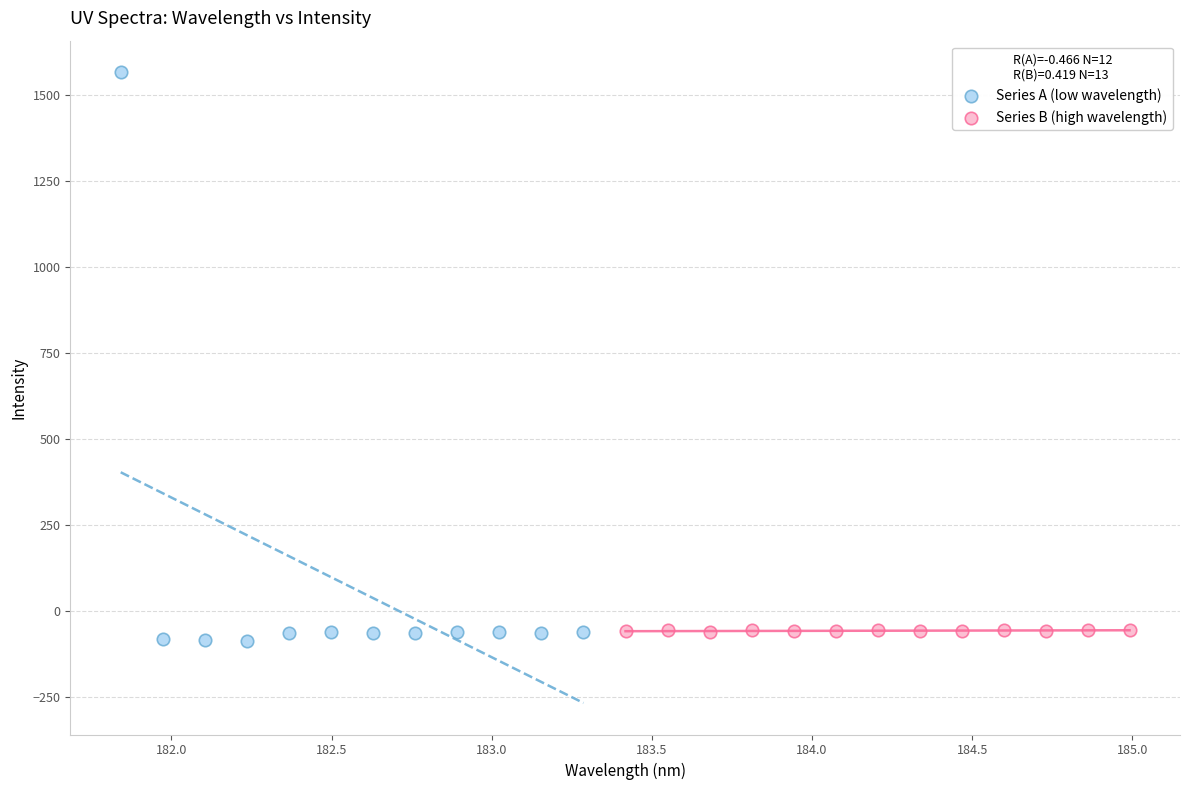

Which series contains the highest Y value?

Series A (low wavelength)